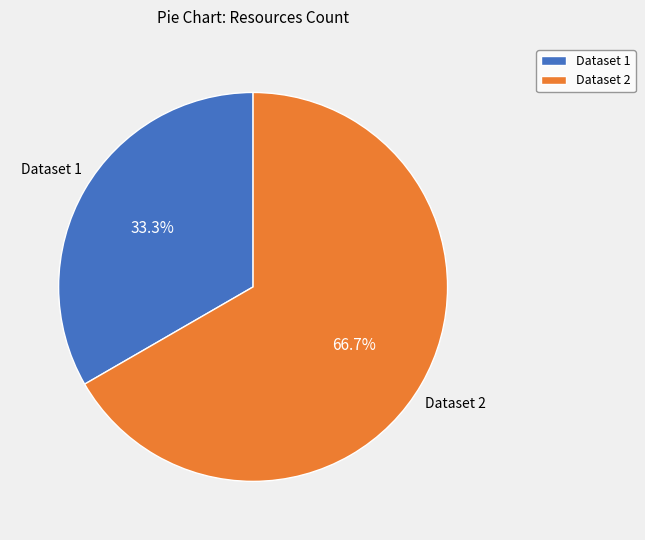

Rank the categories by value from highest to lowest.

Dataset 2, Dataset 1